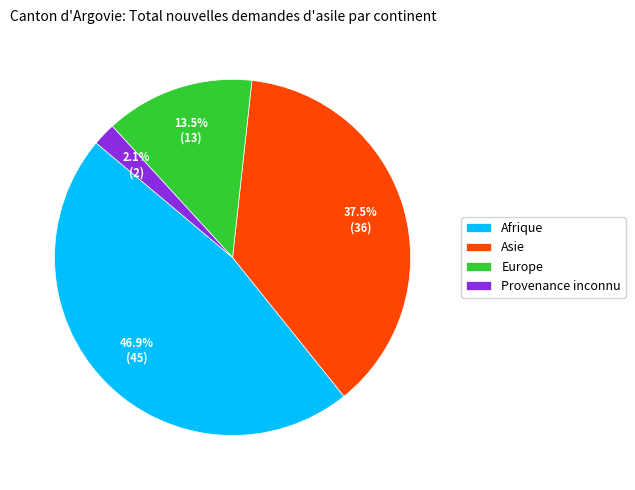

Which category has the biggest portion of the pie?

Afrique